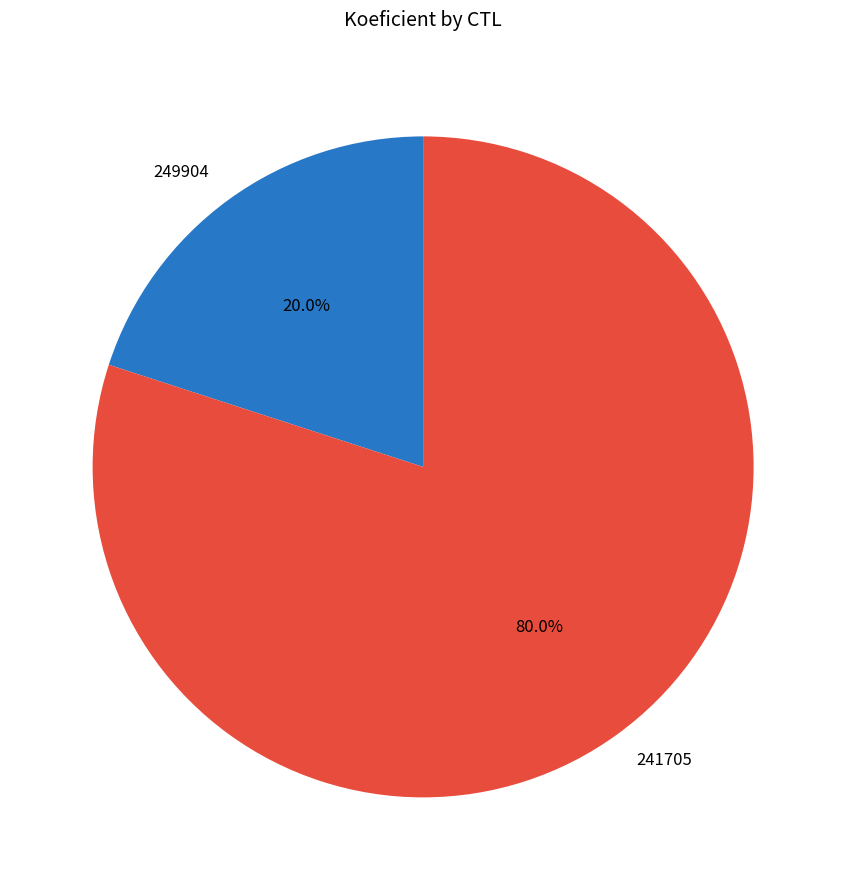

Which category has the smallest portion of the pie?

249904